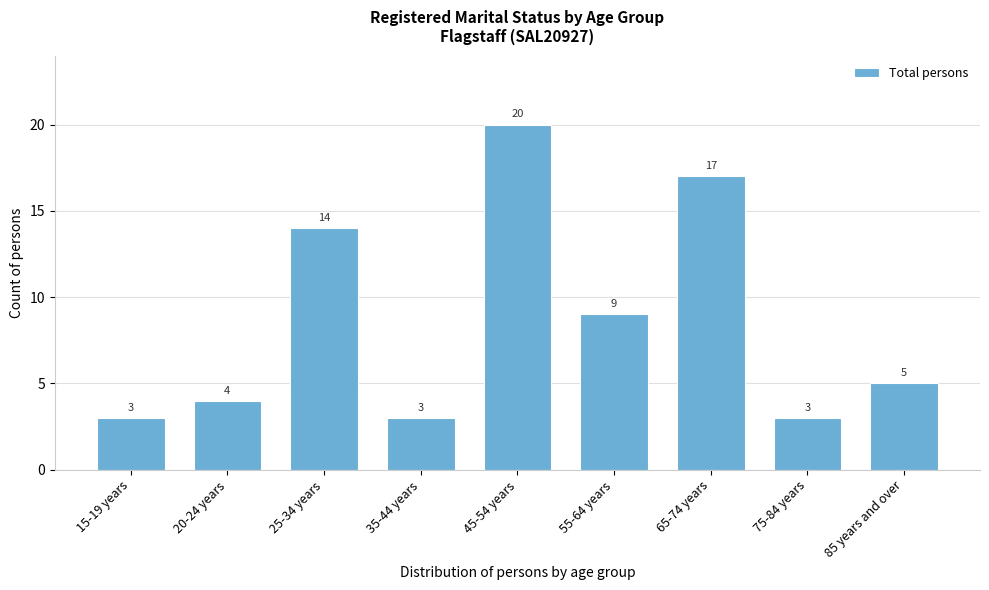

Reading left to right, what are all the values shown in this chart?

15-19 years=3	20-24 years=4	25-34 years=14	35-44 years=3	45-54 years=20	55-64 years=9	65-74 years=17	75-84 years=3	85 years and over=5